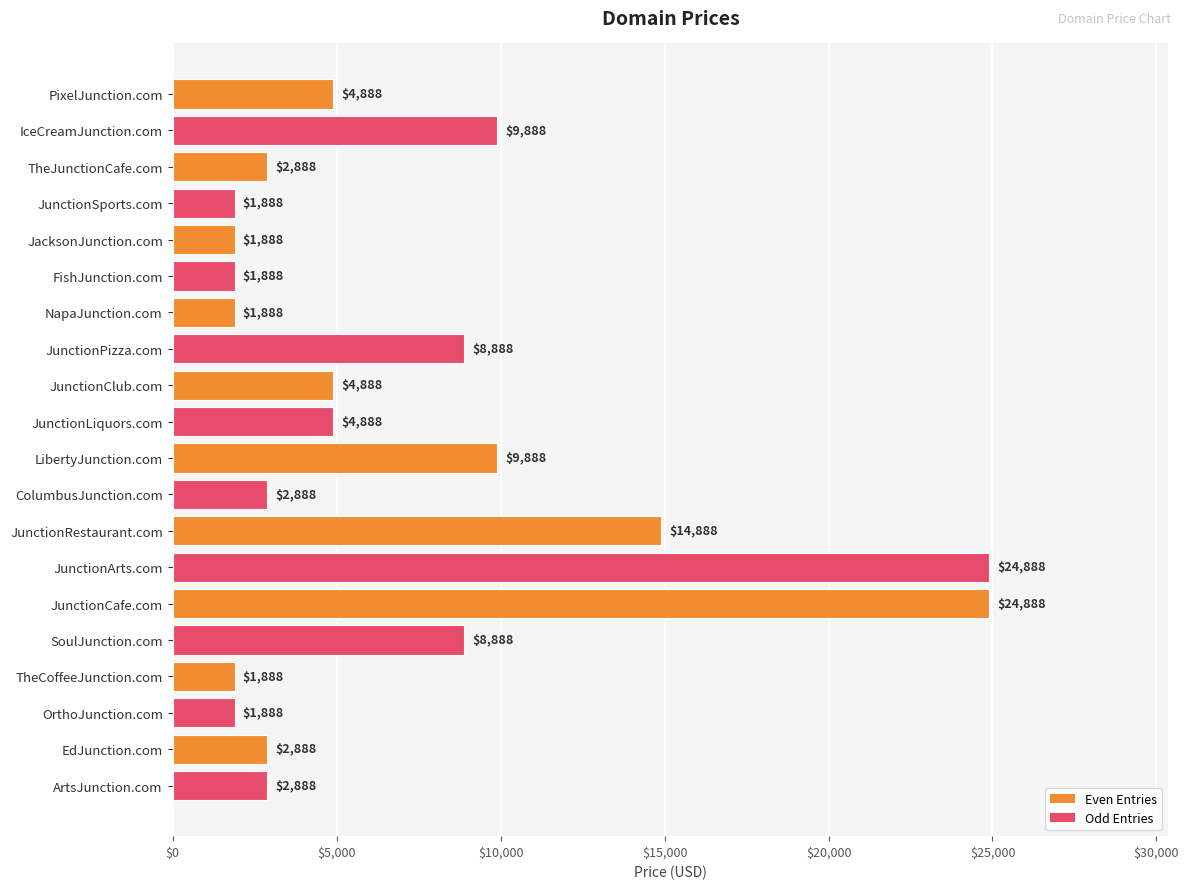

How many bars are there in total?

20